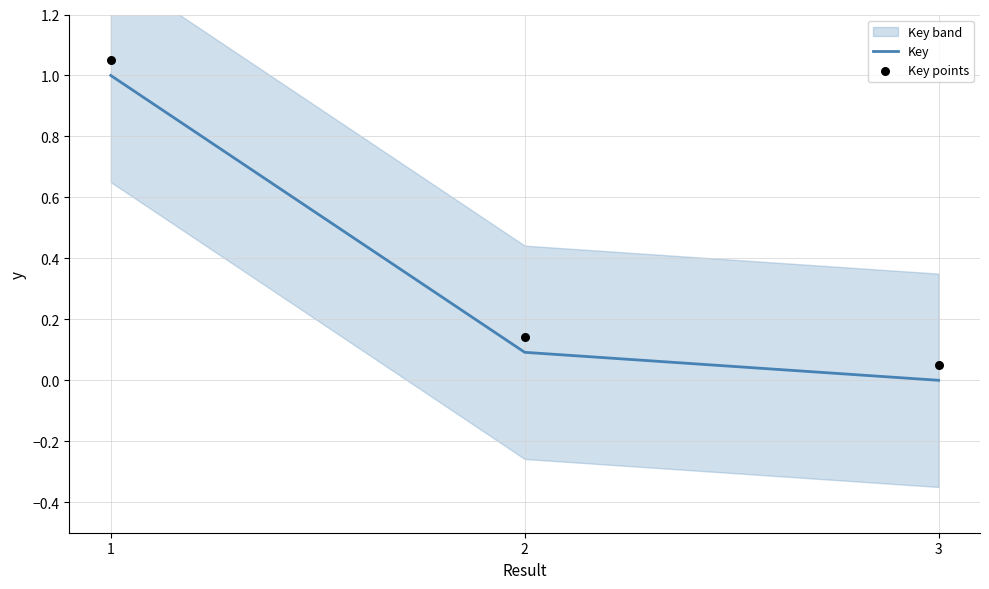

At which category is the sum across all series the highest?

1